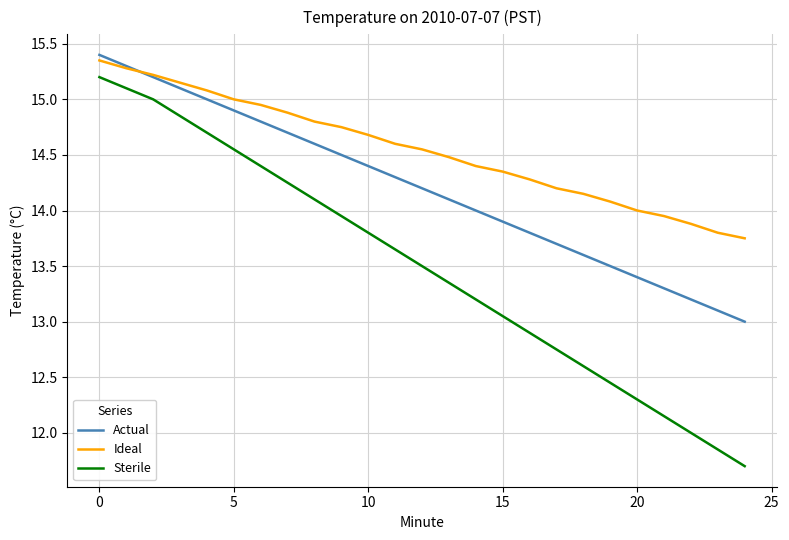

Count the number of data series in this chart.

3